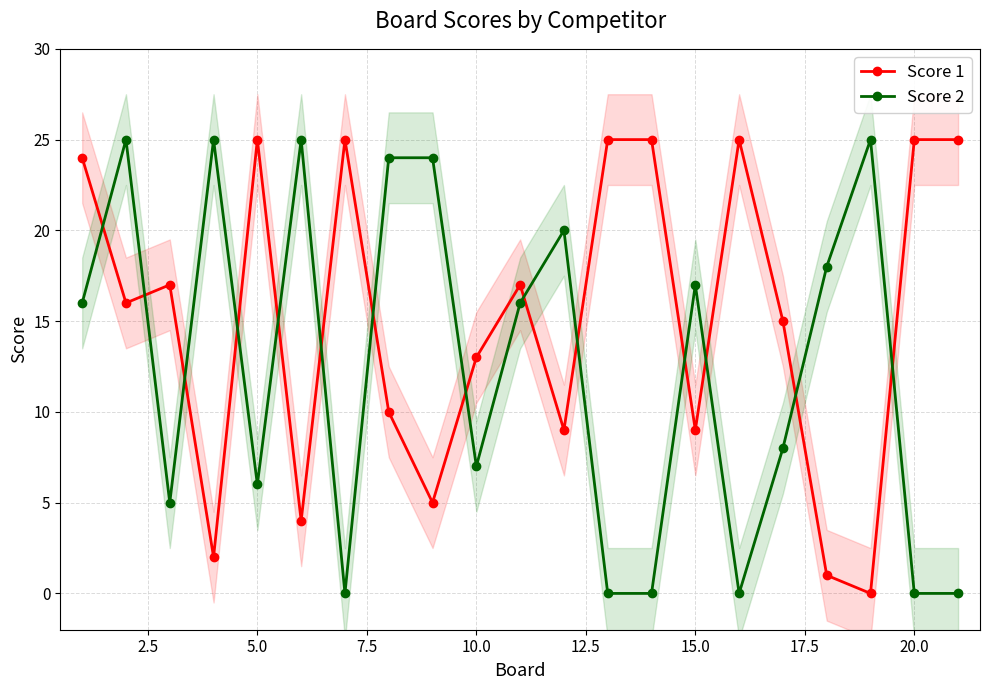

True or false: Score 2 has more than 0 points higher than both neighbors.

True